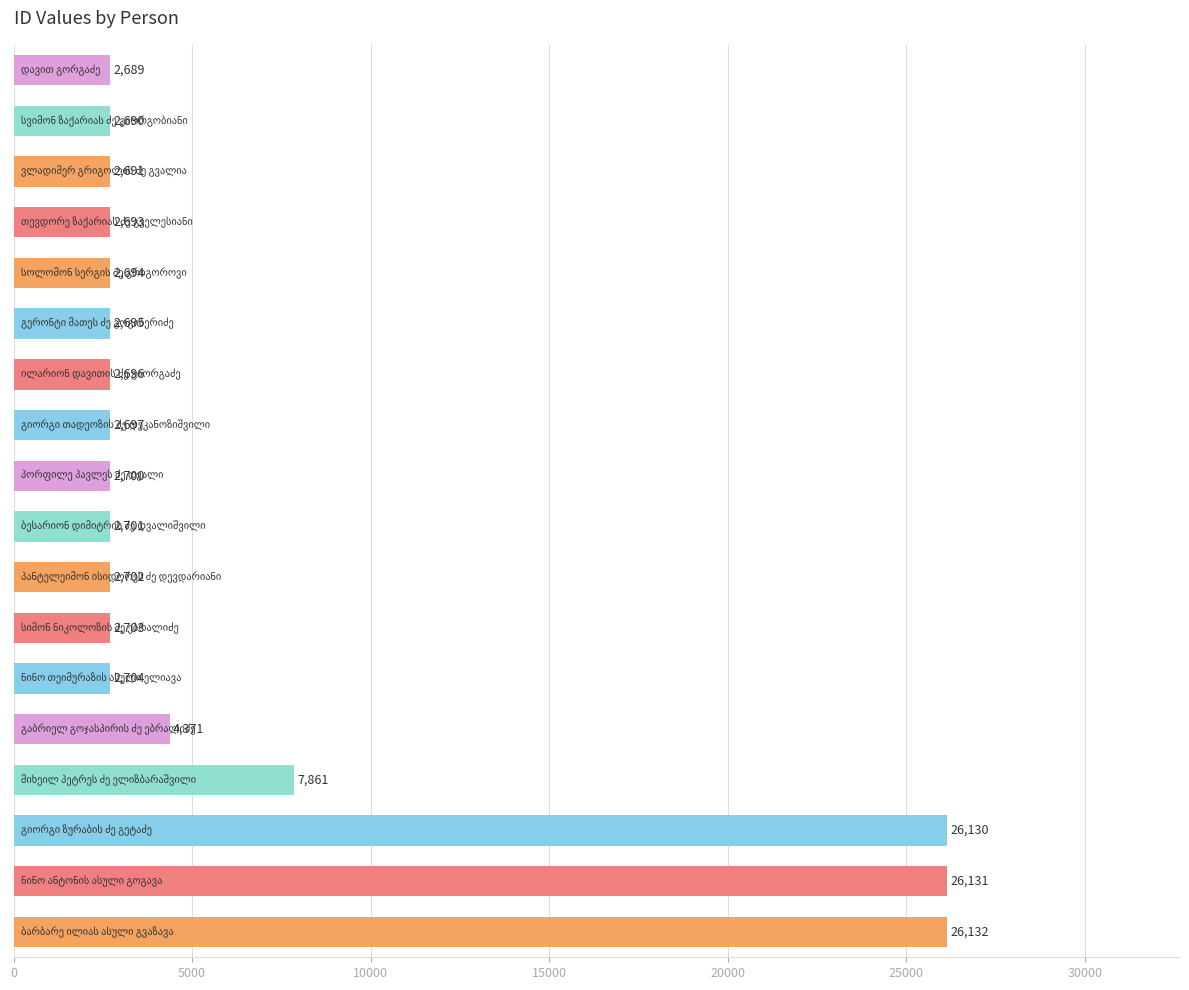

What is the difference between the maximum and second lowest values?

23442